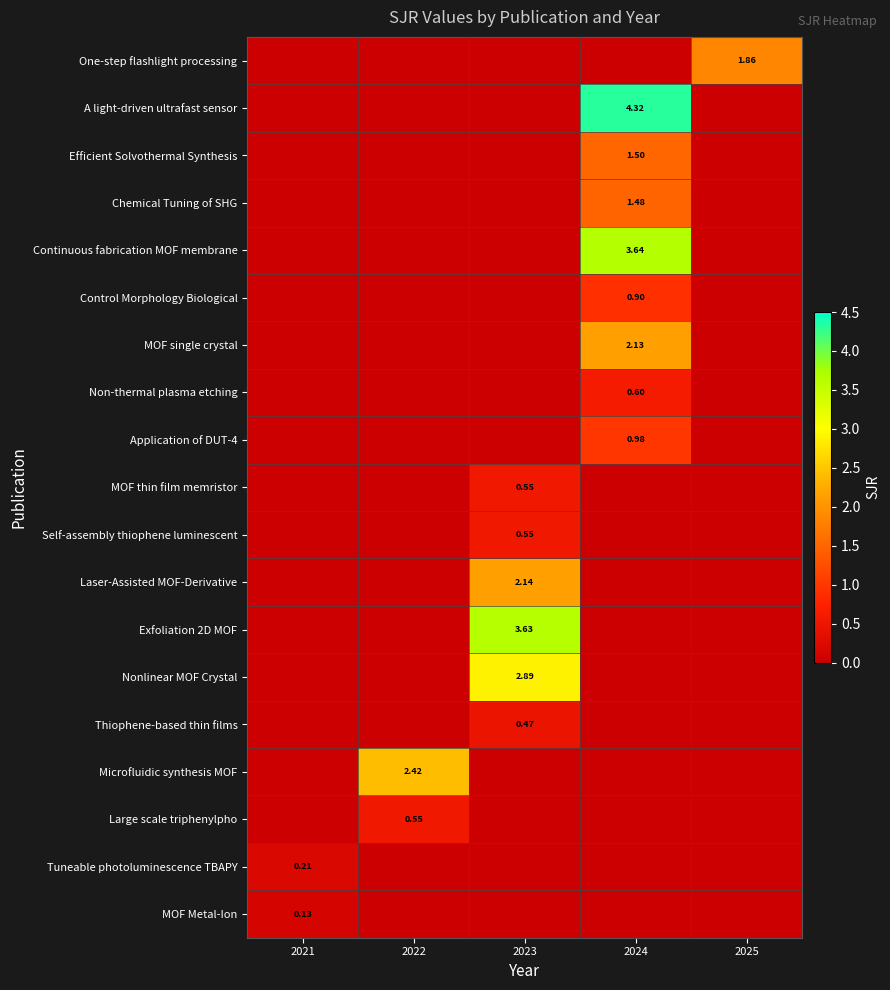

True or false: Non-thermal plasma etching has a value of -0.4 at 2025.

False